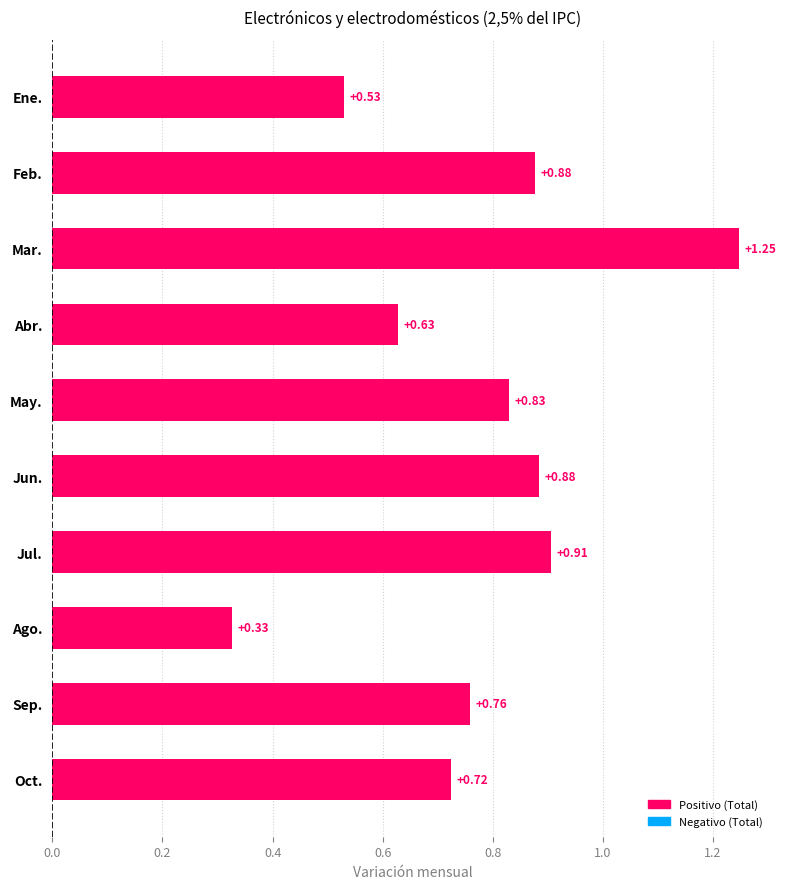

Which label corresponds to the smallest value in the chart?

Ago.